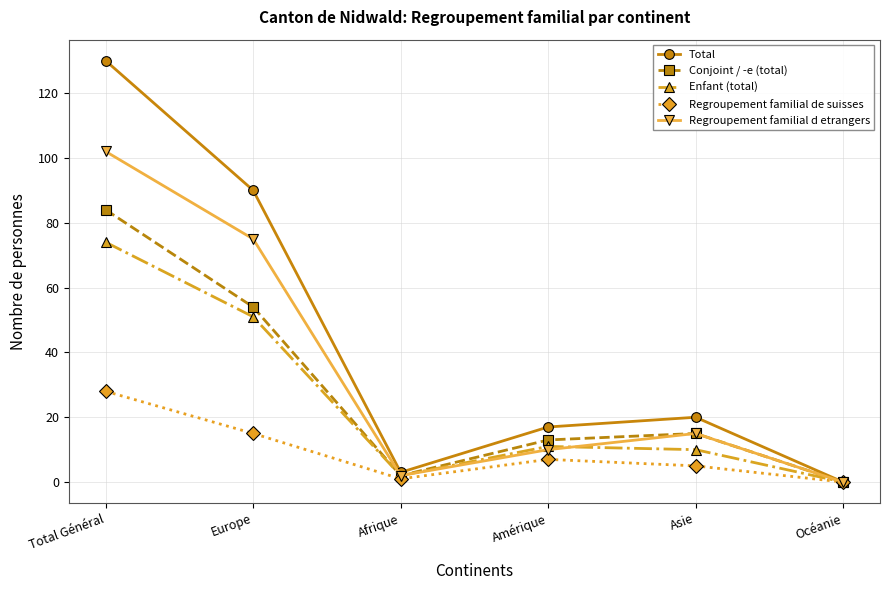

Is this an area chart (filled region under the line)?

No